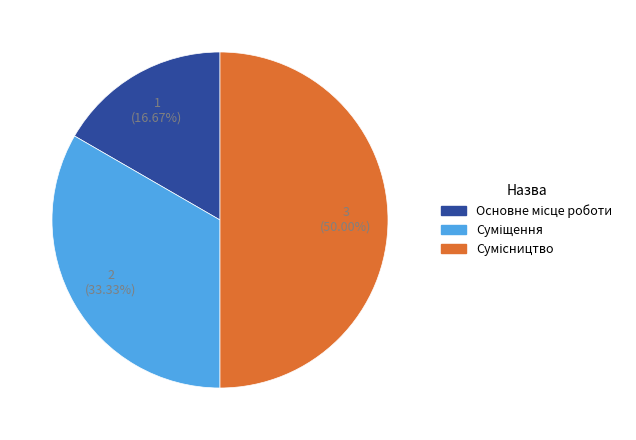

Which slice is the largest?

Сумісництво